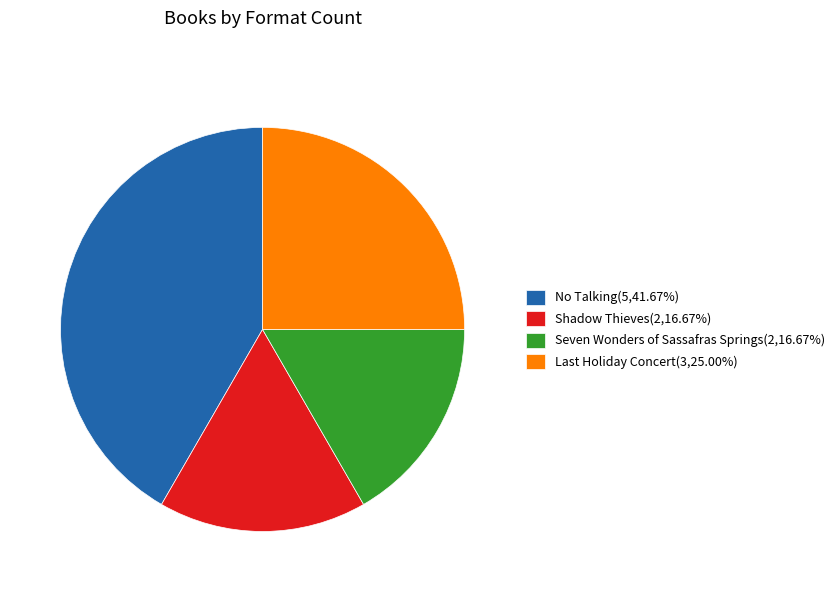

Is there any slice that represents more than half of the pie?

No